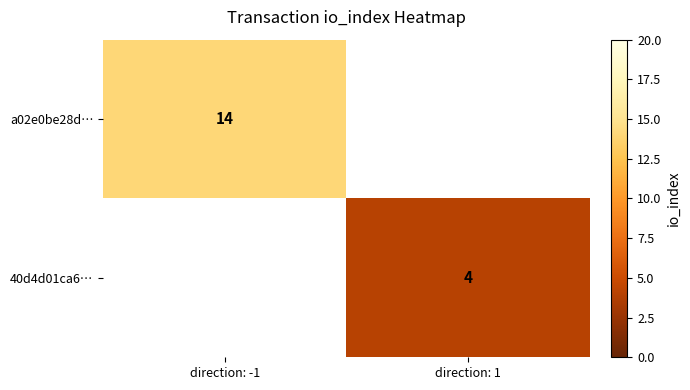

What is the greatest value displayed?

14.0